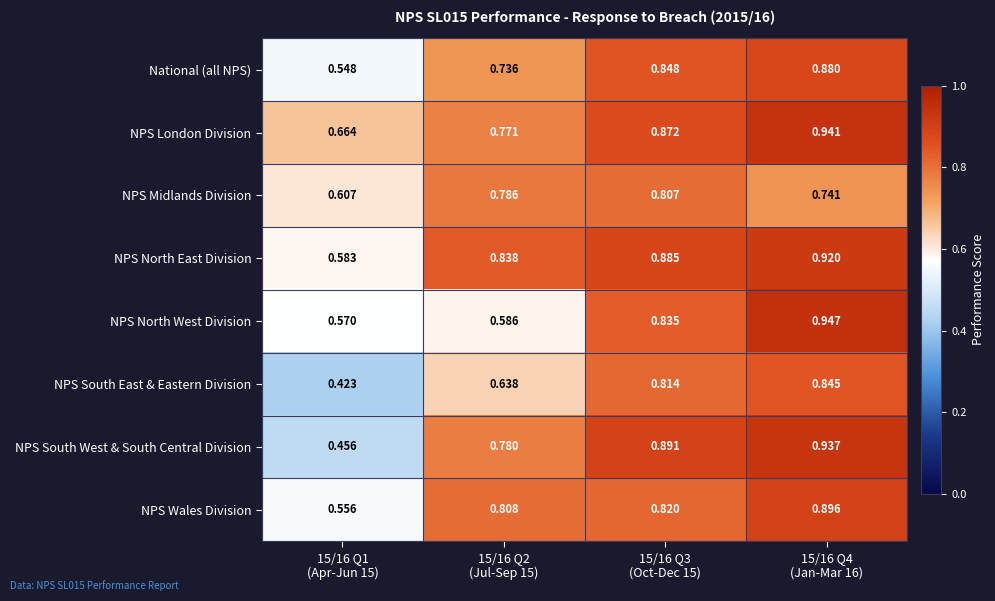

List the series in order of their peak value, lowest first.

NPS Midlands Division, NPS South East & Eastern Division, National (all NPS), NPS Wales Division, NPS North East Division, NPS South West & South Central Division, NPS London Division, NPS North West Division